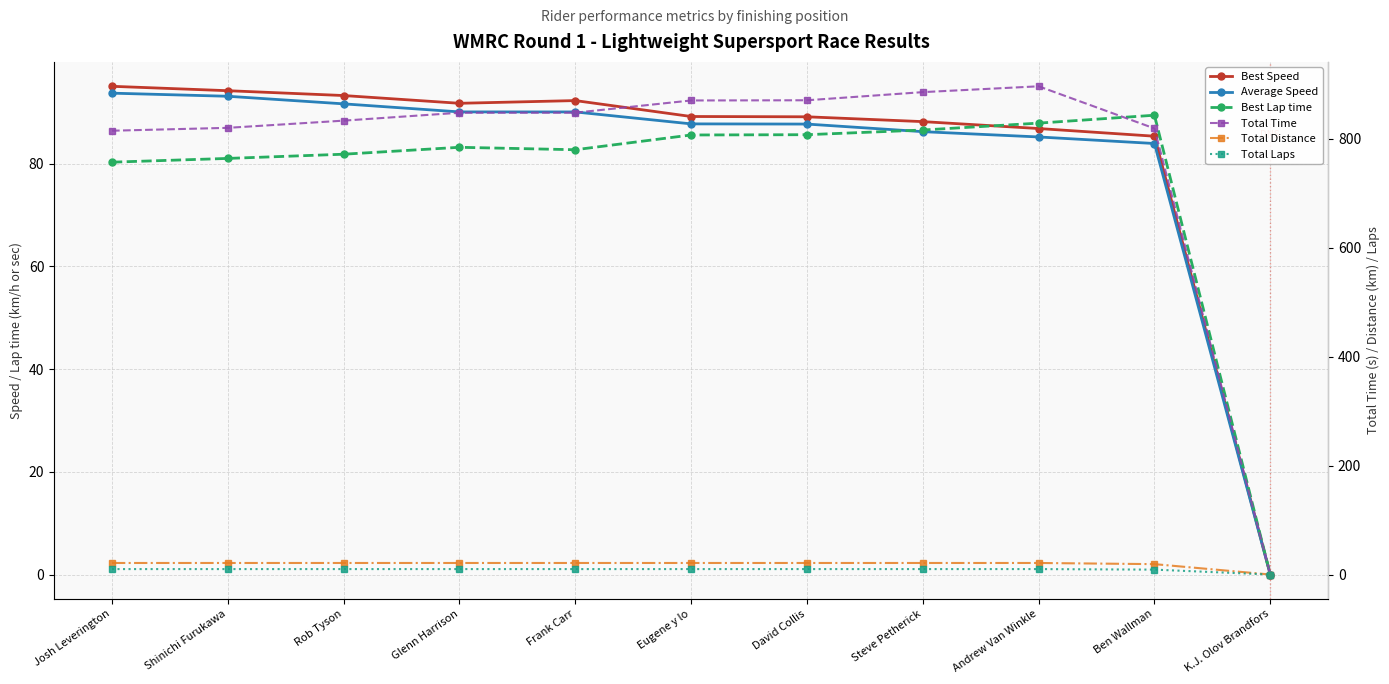

At which category is the sum across all series the highest?

Andrew Van Winkle